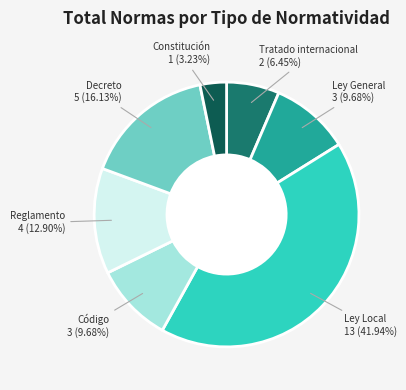

Is there any slice that represents more than half of the pie?

No